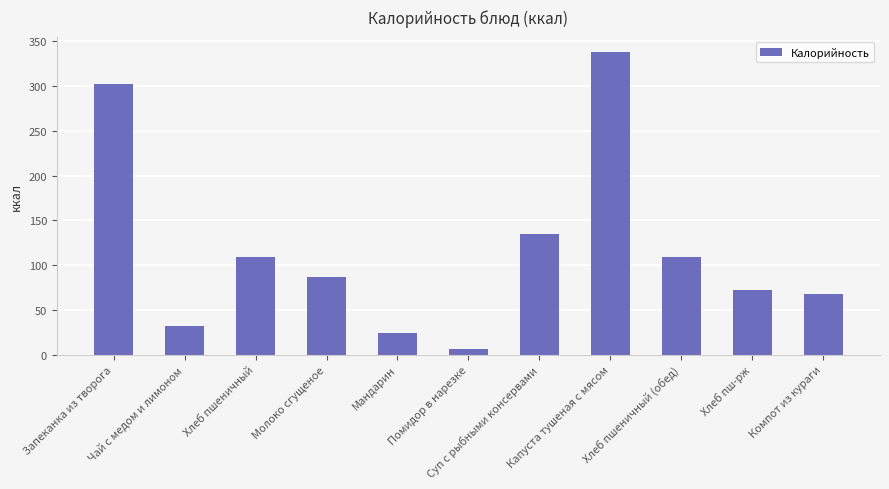

What value does the data have at Компот из кураги?

67.7